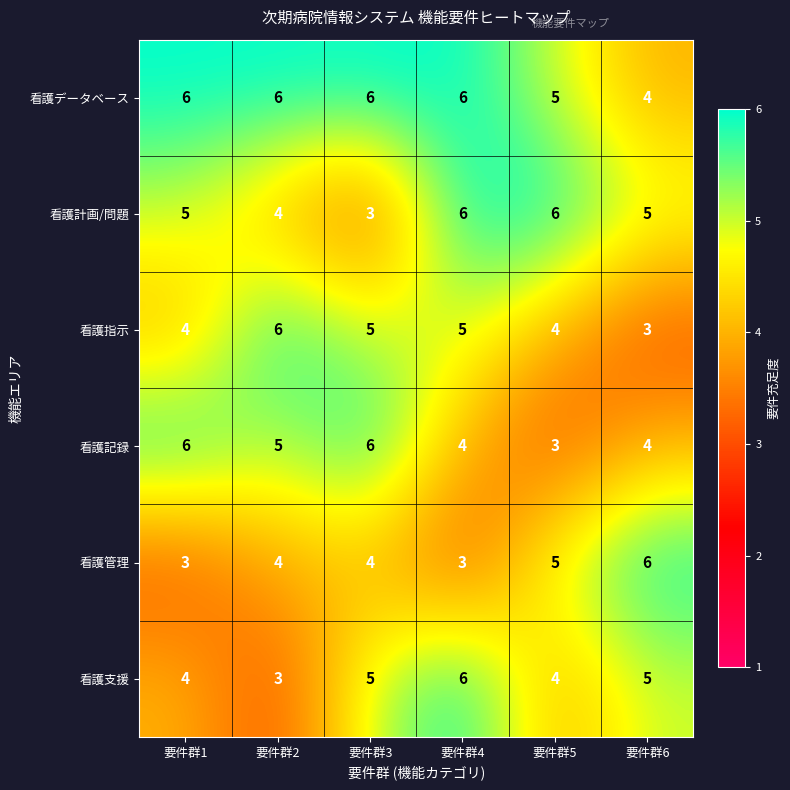

Count the number of data series in this chart.

6